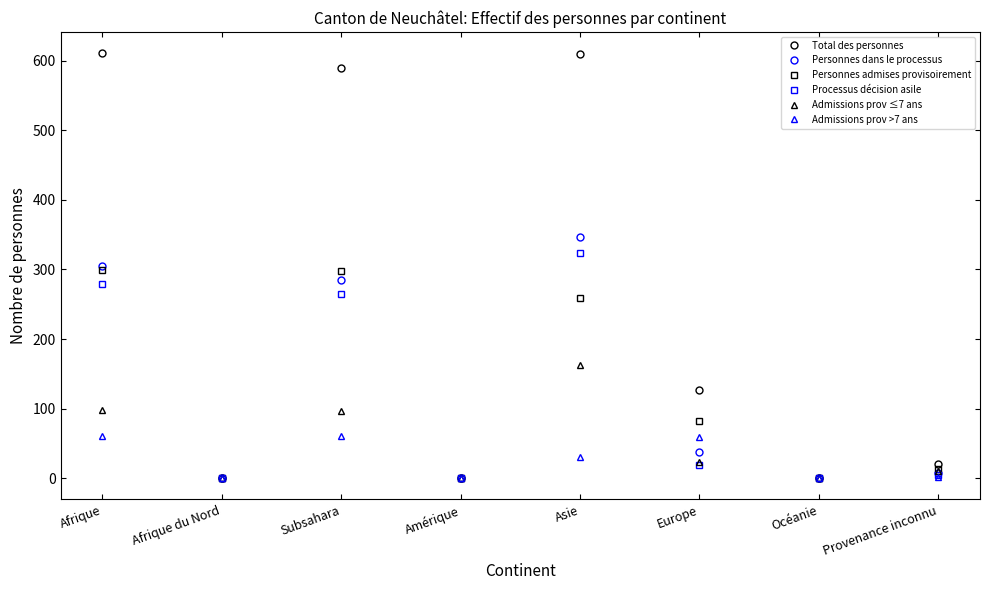

Between Afrique and Afrique du Nord, which series saw the biggest shift?

Total des personnes